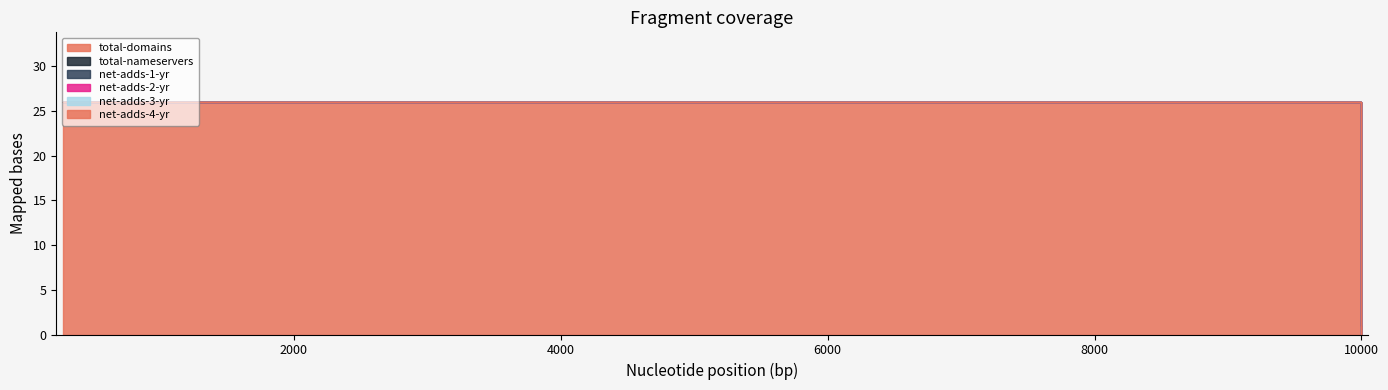

How many lines are shown in the chart?

6